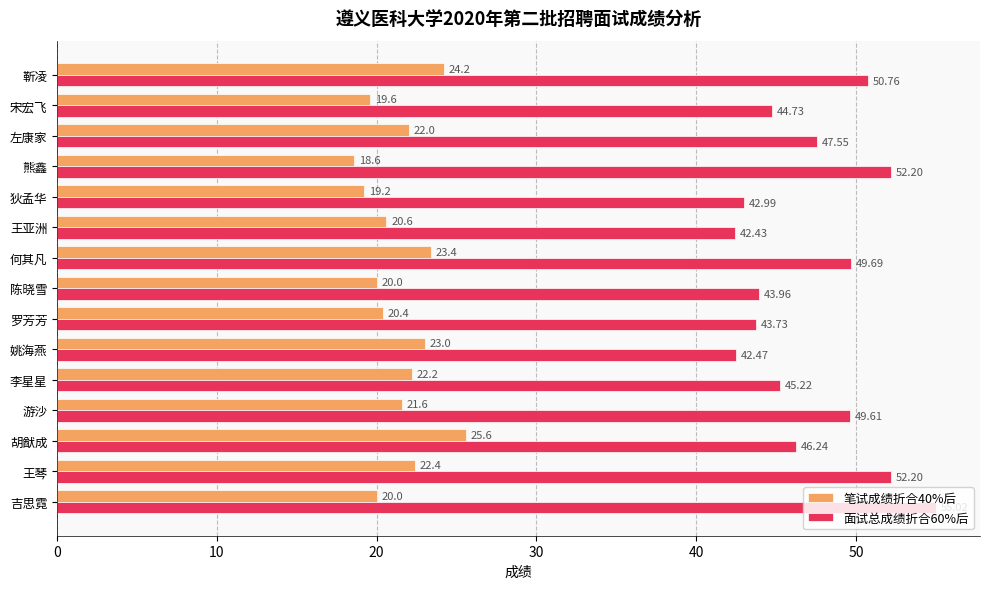

Is the value of 面试总成绩折合60%后 at 李星星 greater than the value of 笔试成绩折合40%后 at 李星星?

Yes